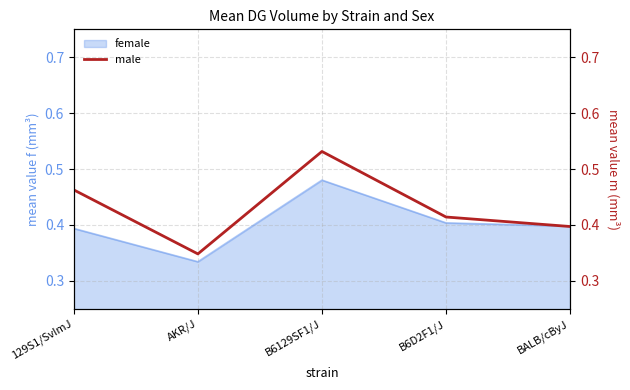

True or false: the data shows 0.4 at B6D2F1/J.

True